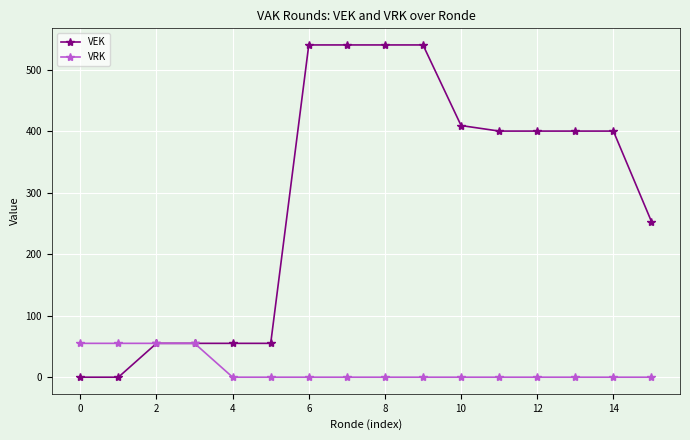

Count the VRK values in the range 0 to 55.

16